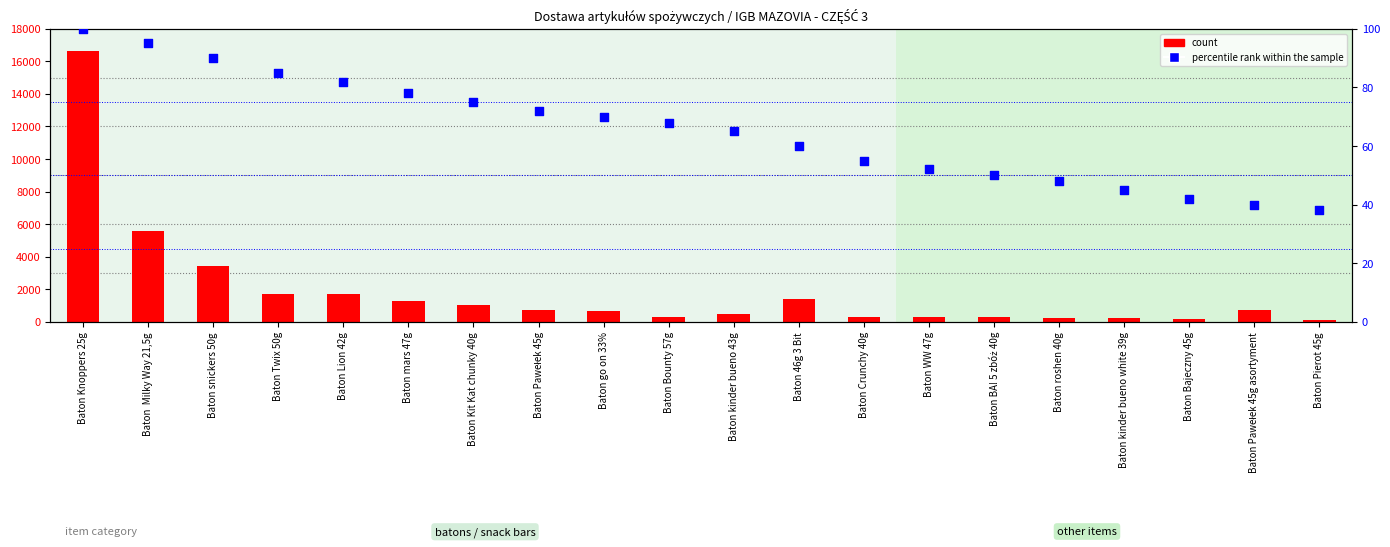

At which category is the sum across all series the highest?

Baton Knoppers 25g